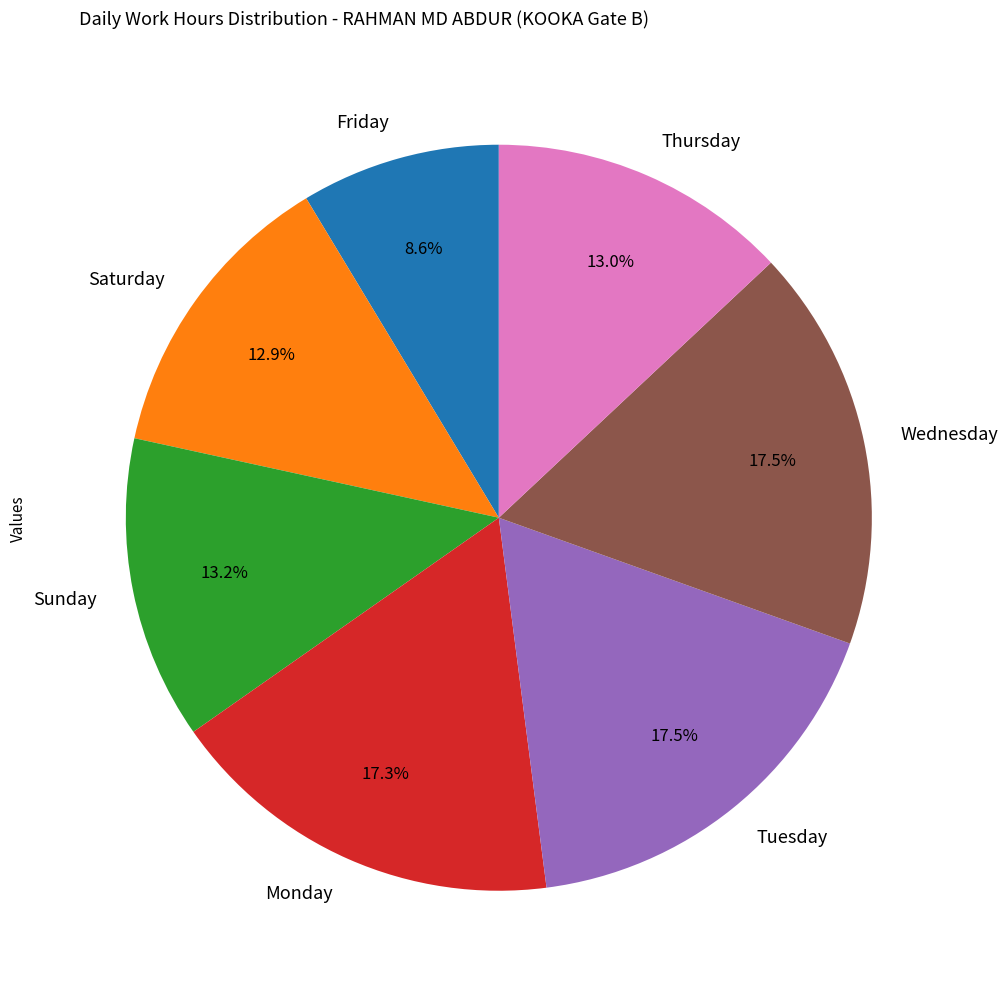

Is there a majority slice in this chart?

No